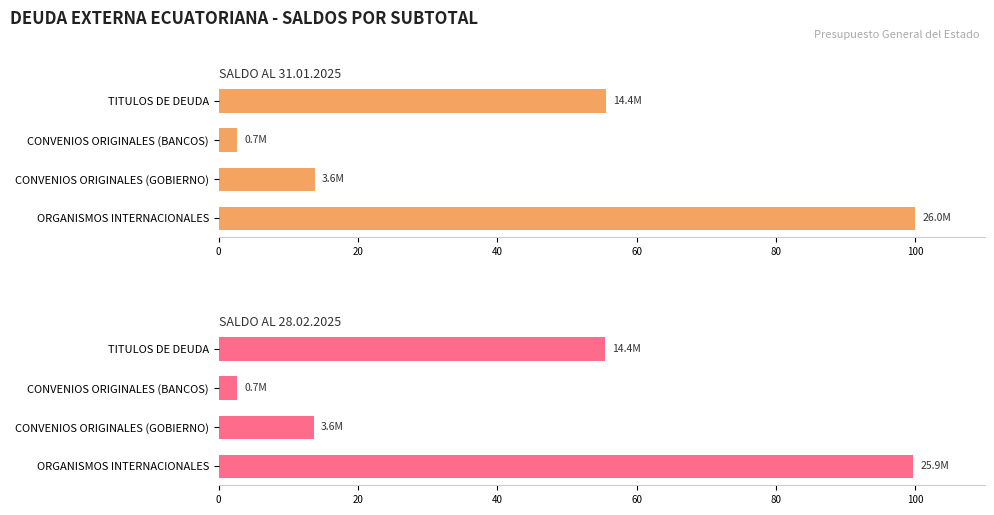

Which series has the largest total across all categories?

SALDO AL 31.01.2025